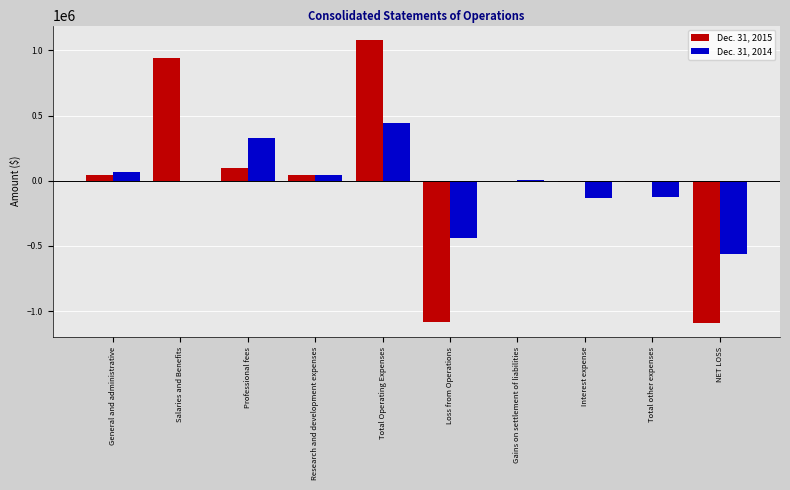

At which category does the chart reach its peak across all series?

Total Operating Expenses